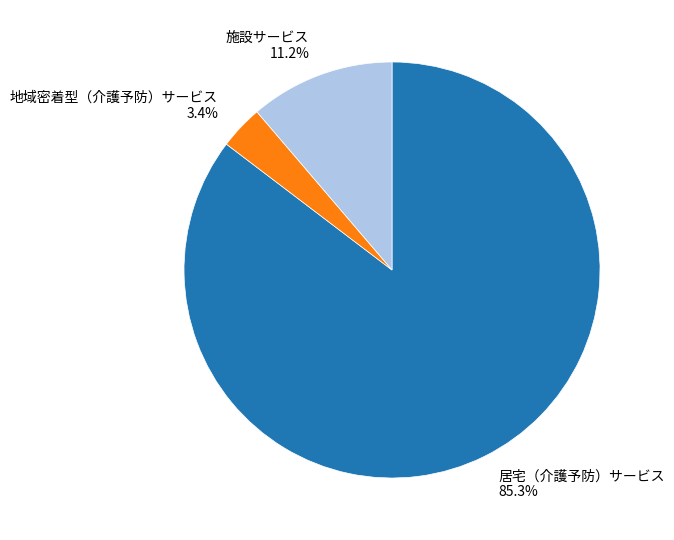

To the nearest percent, what is the difference between the 地域密着型（介護予防）サービス and 施設サービス slice percentages?

8%